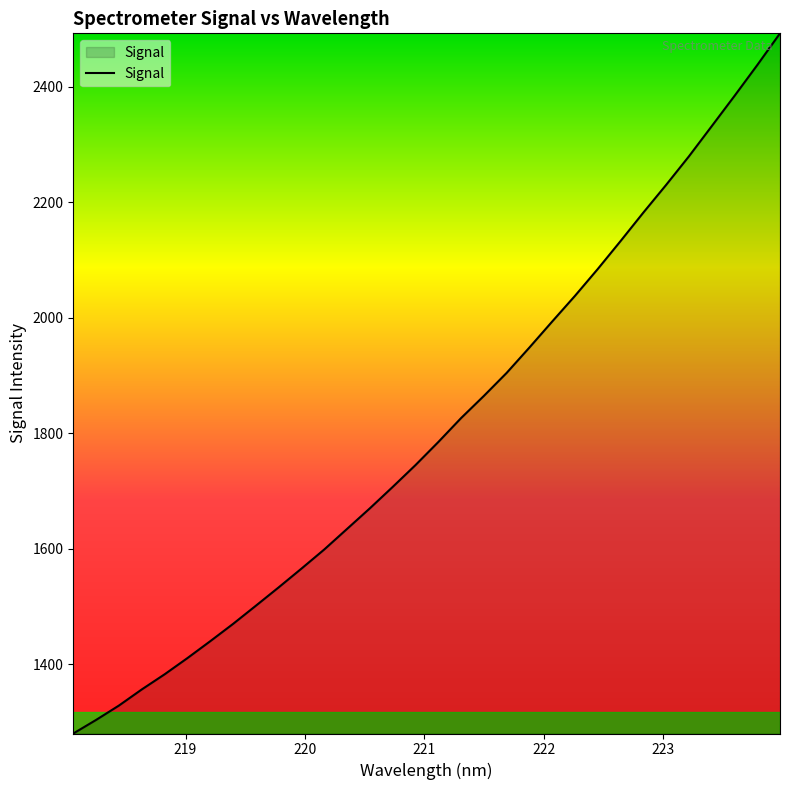

What is the difference between the maximum and minimum values?

1212.3